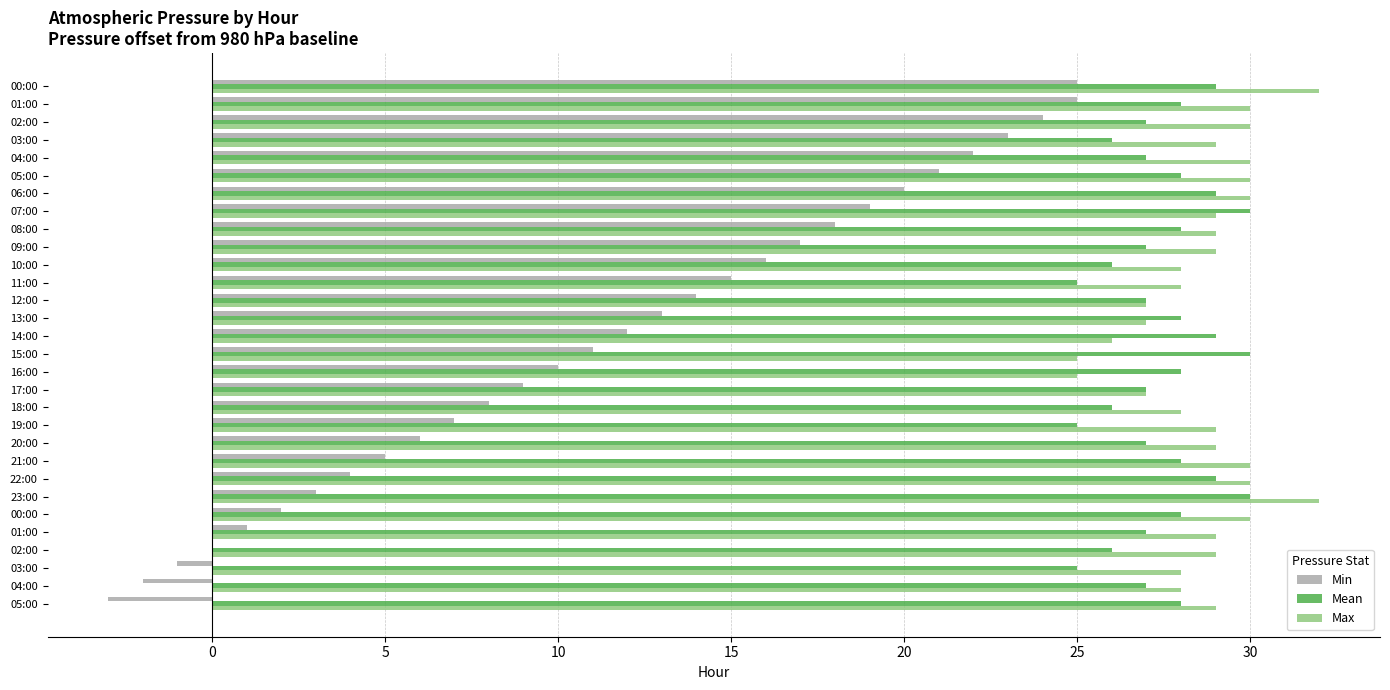

Count the number of data series in this chart.

3